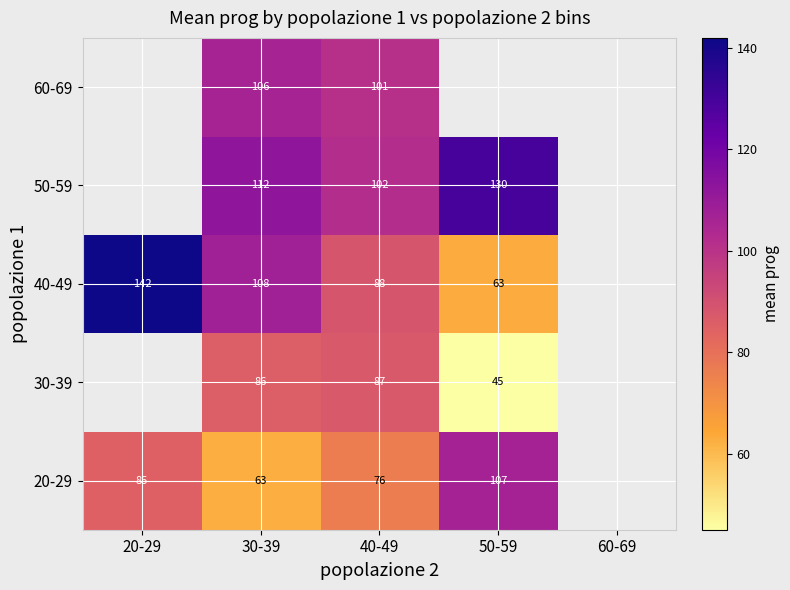

Is the value of 50-59 at 30-39 greater than the value of 40-49 at 40-49?

Yes